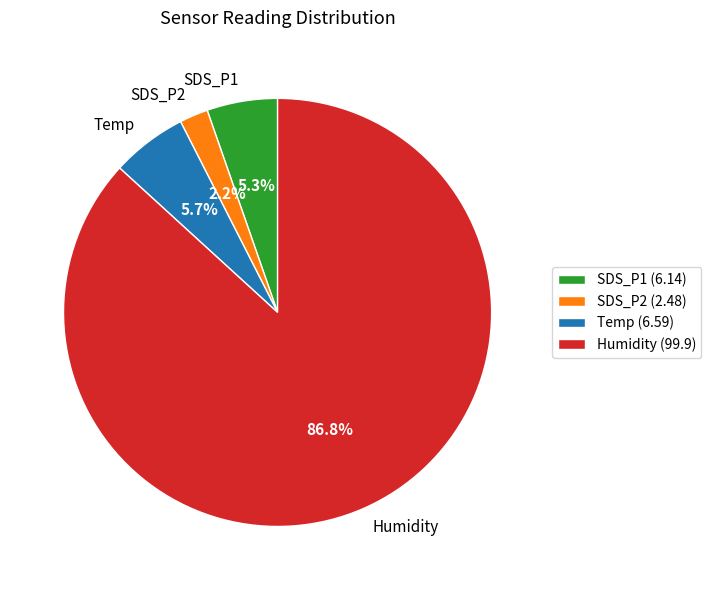

Count the number of slices in the pie.

4